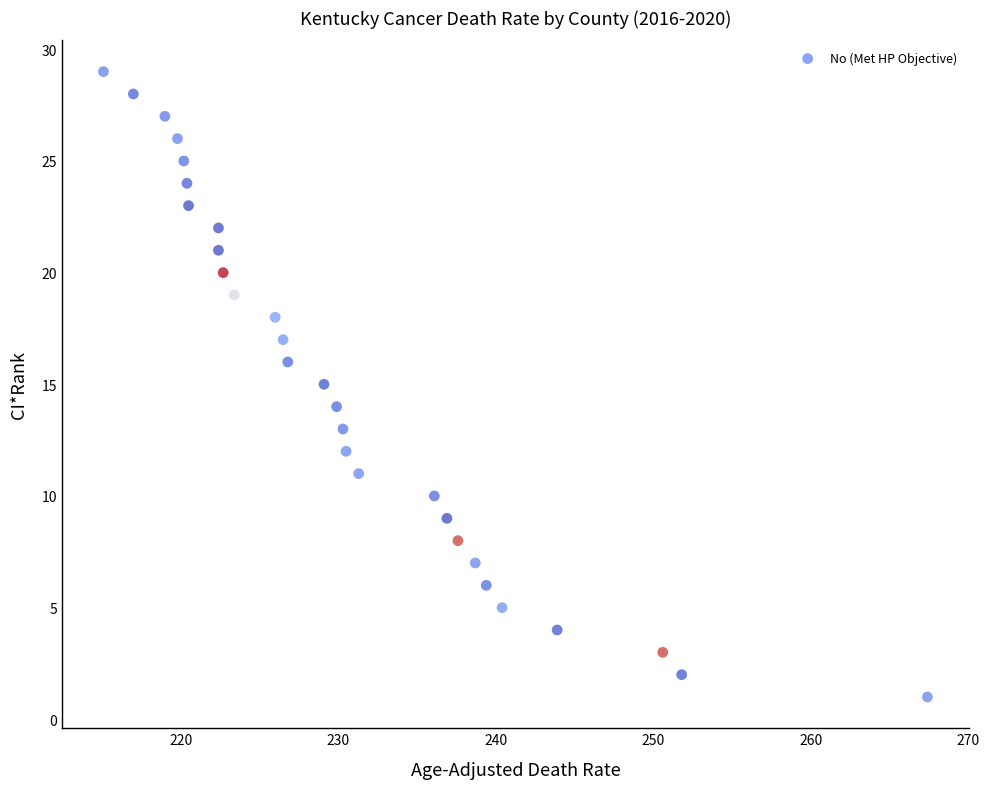

What is the range of Y values (max minus min)?

28